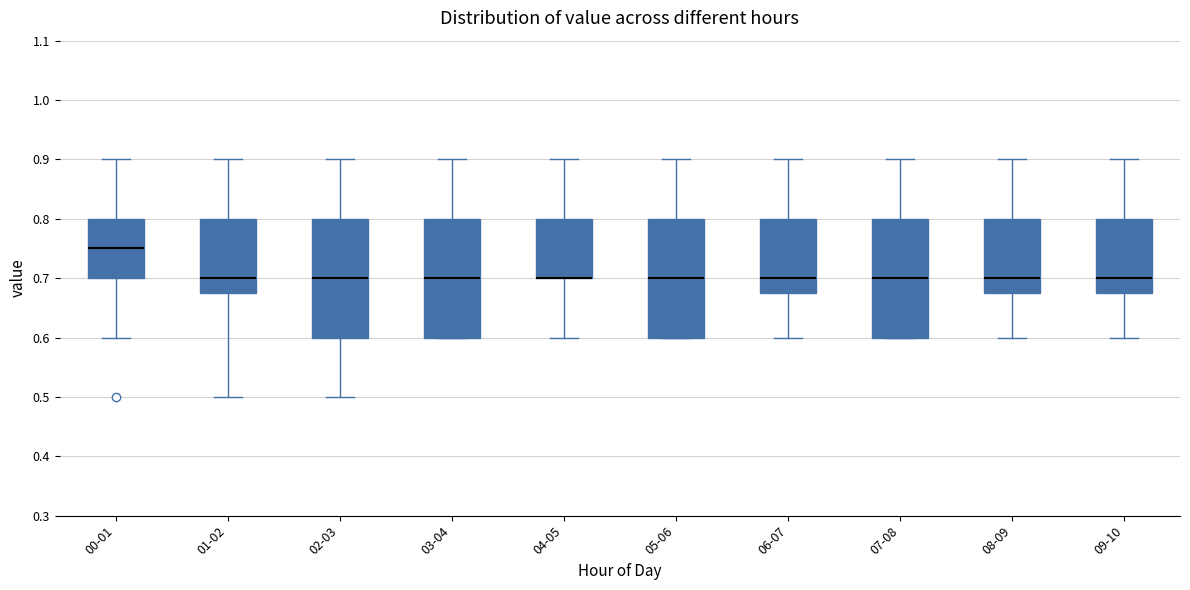

Reading left to right, transcribe this box plot: for each box, give where its median line is, the range the box spans, and where its two whiskers end, as read against the y-axis. The values are not printed on the chart, so give them approximately, as read against the axis.

00-01: median 0.75, box 0.70 to 0.80, whiskers 0.60 to 0.90
01-02: median 0.70, box 0.68 to 0.80, whiskers 0.50 to 0.90
02-03: median 0.70, box 0.60 to 0.80, whiskers 0.50 to 0.90
03-04: median 0.70, box 0.60 to 0.80, whiskers 0.60 to 0.90
04-05: median 0.70 (drawn on the box's lower edge), box 0.70 to 0.80, whiskers 0.60 to 0.90
05-06: median 0.70, box 0.60 to 0.80, whiskers 0.60 to 0.90
06-07: median 0.70, box 0.68 to 0.80, whiskers 0.60 to 0.90
07-08: median 0.70, box 0.60 to 0.80, whiskers 0.60 to 0.90
08-09: median 0.70, box 0.68 to 0.80, whiskers 0.60 to 0.90
09-10: median 0.70, box 0.68 to 0.80, whiskers 0.60 to 0.90